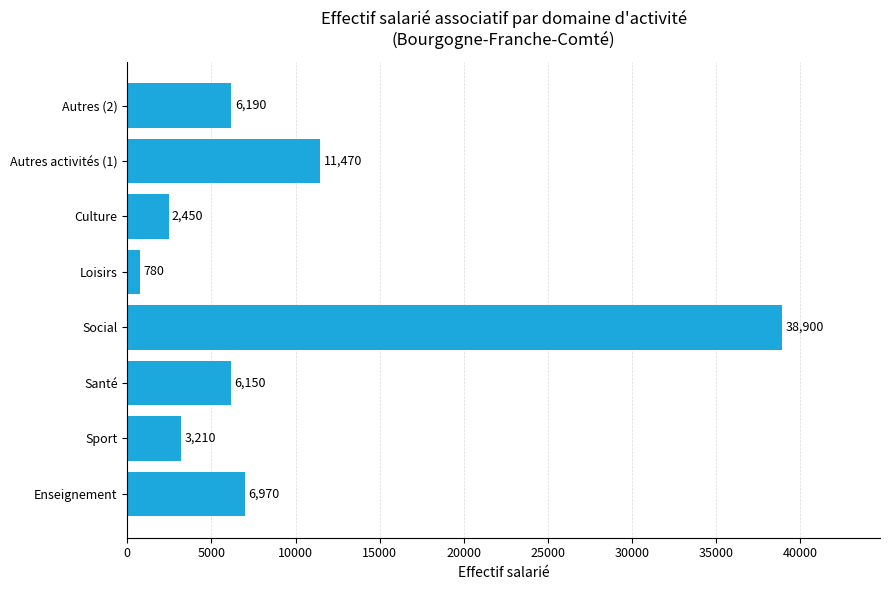

What is the ratio of the value at Autres (2) to the value at Culture?

2.5